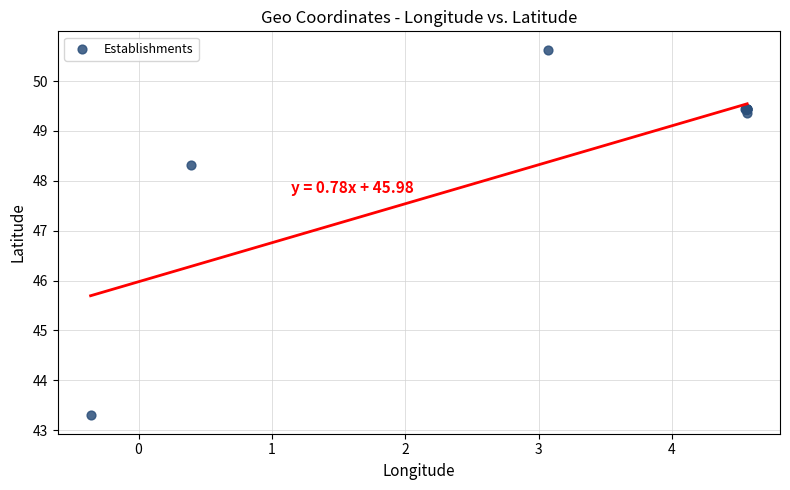

What Y value in the scatter plot is closest to 46?

48.3